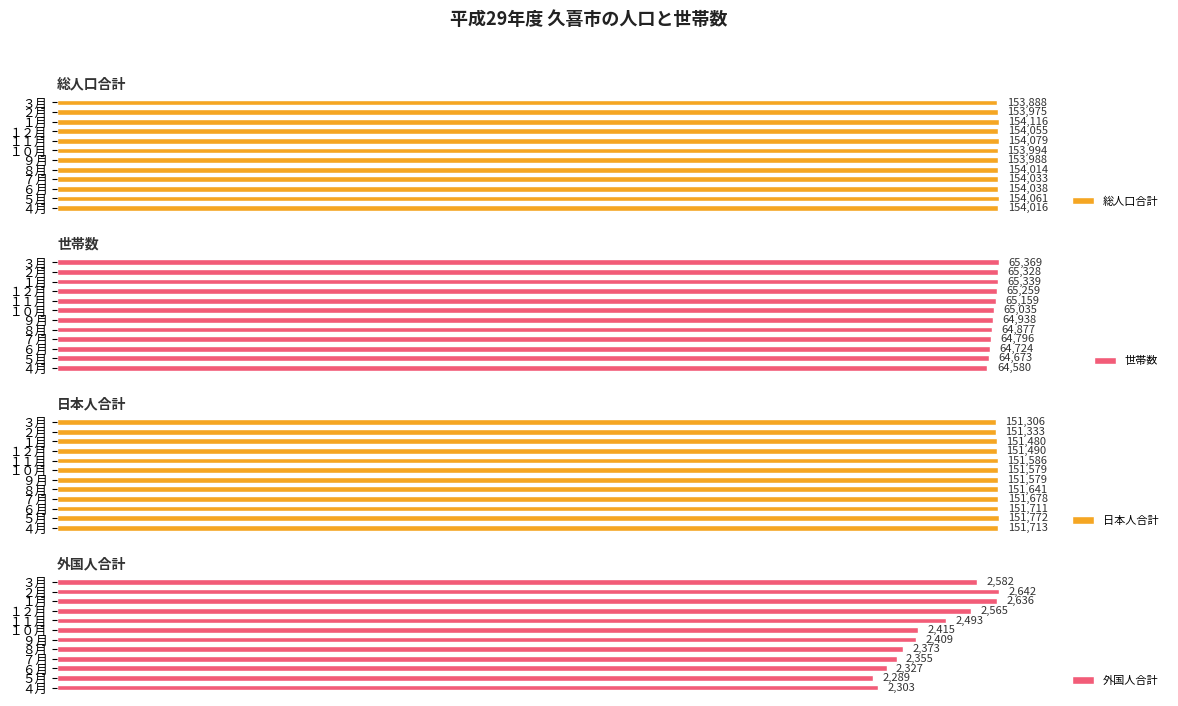

What is the value of the 総人口合計 bar at the 7th from the left?

153994